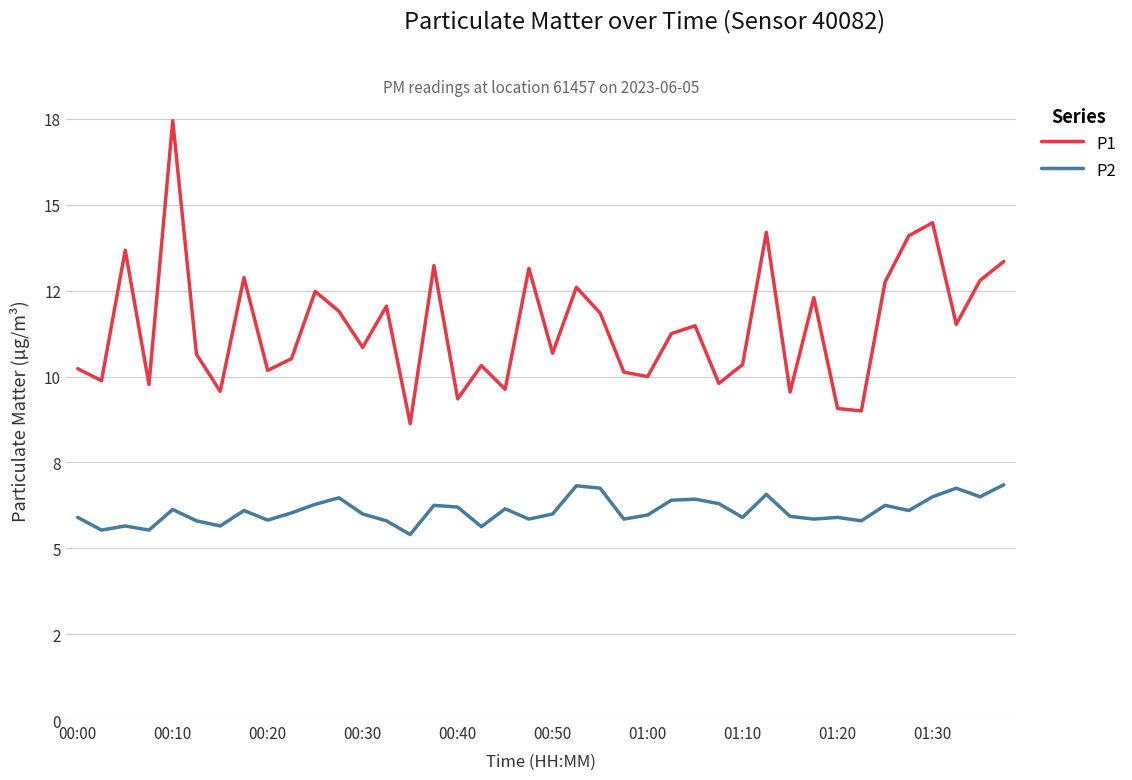

True or false: P2 has more than 0 interior local peaks.

True